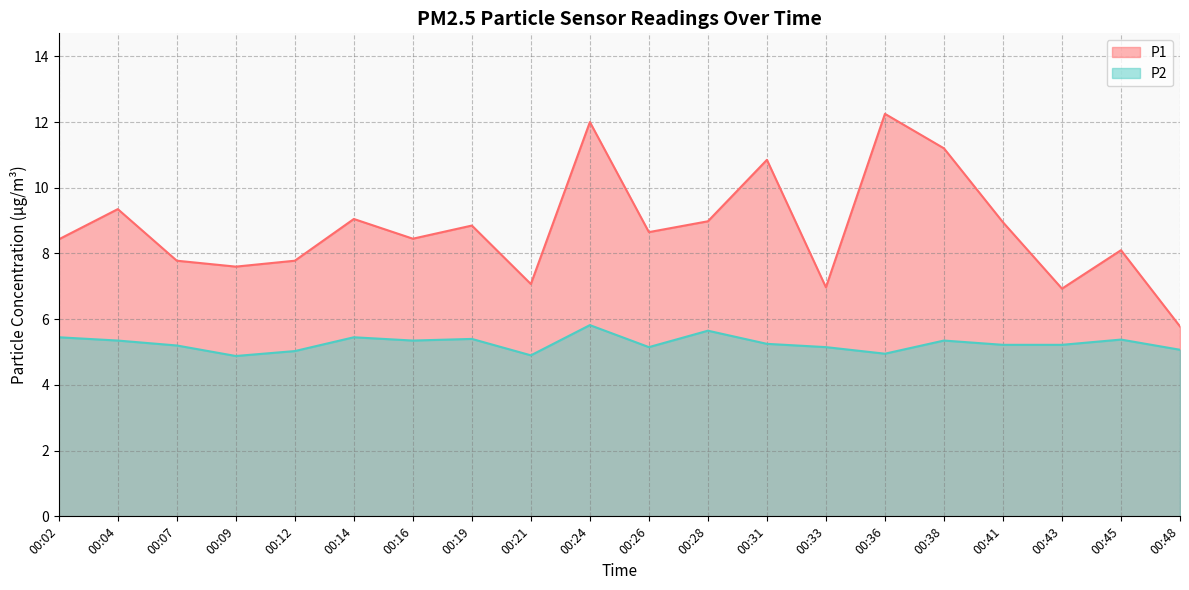

Between 00:36 and 00:28, which is larger?

00:36